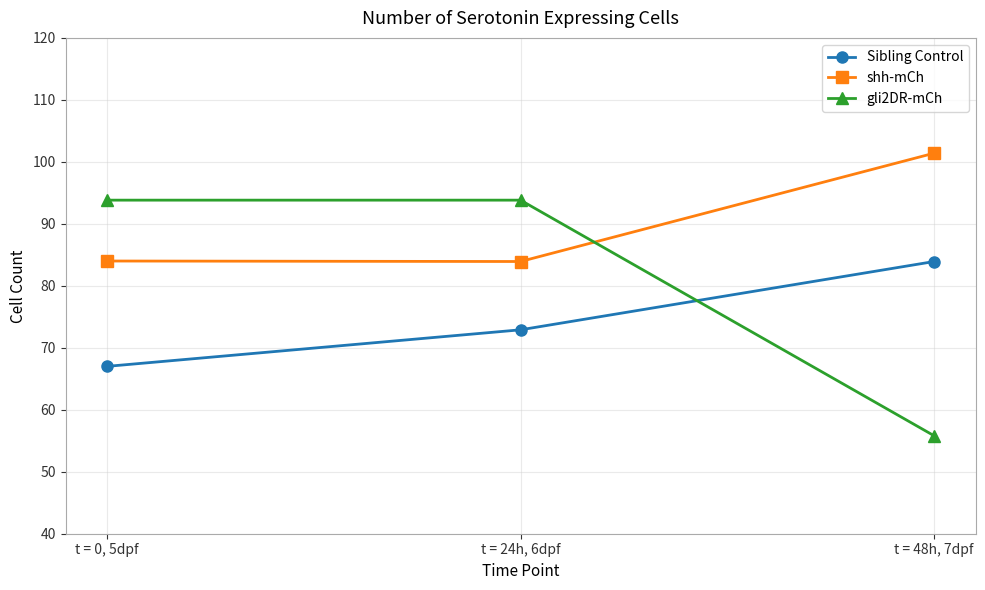

Does the chart have visible grid lines?

Yes